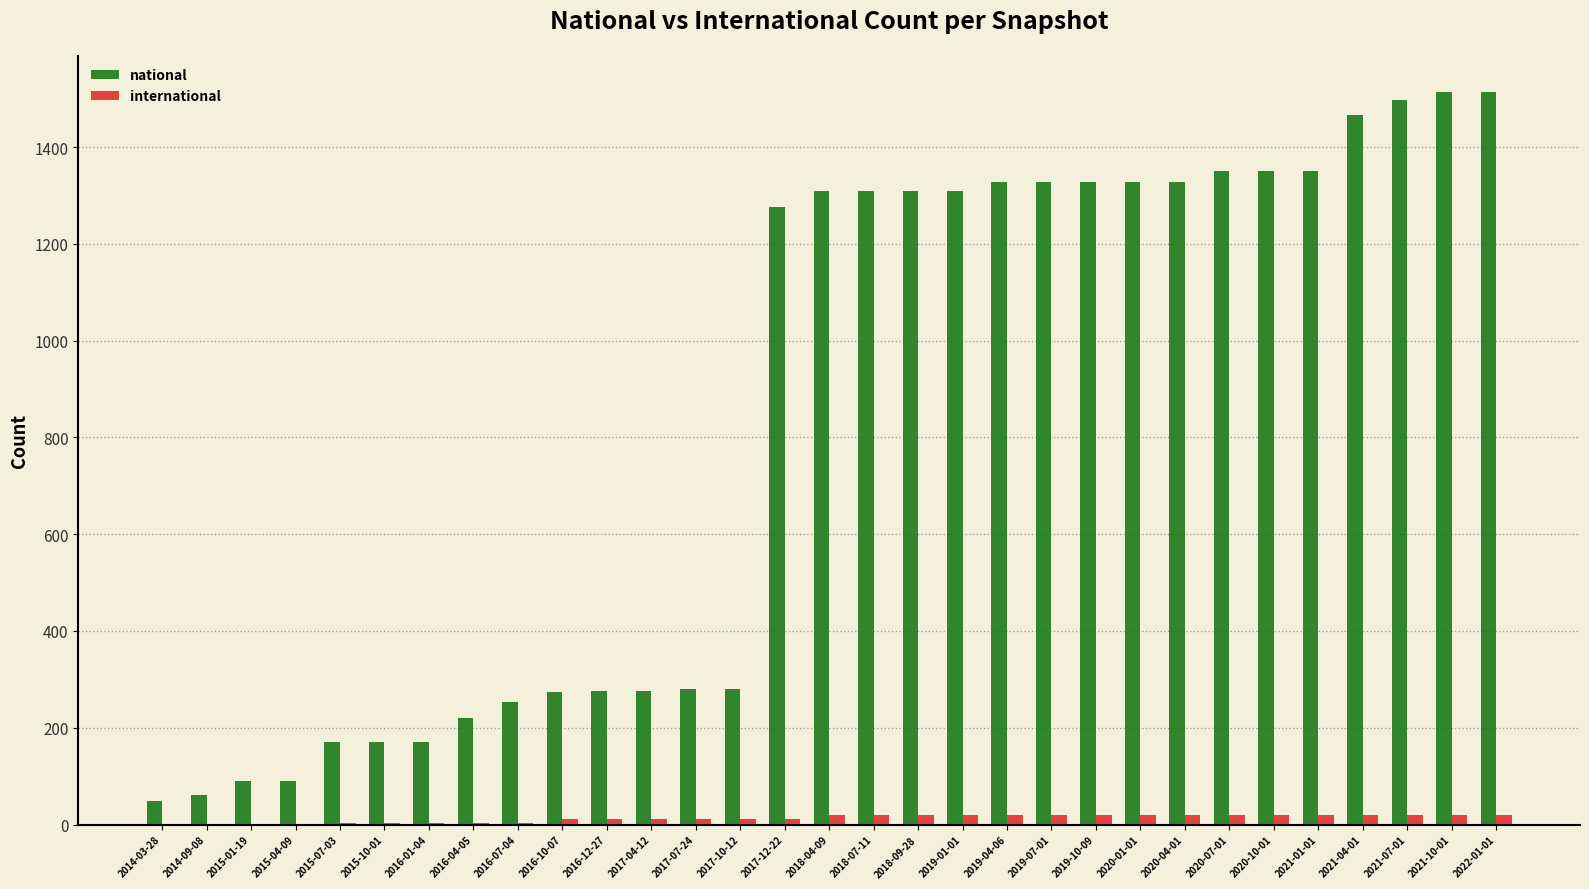

The value of national at 2015-07-03 is 298. True or false?

False